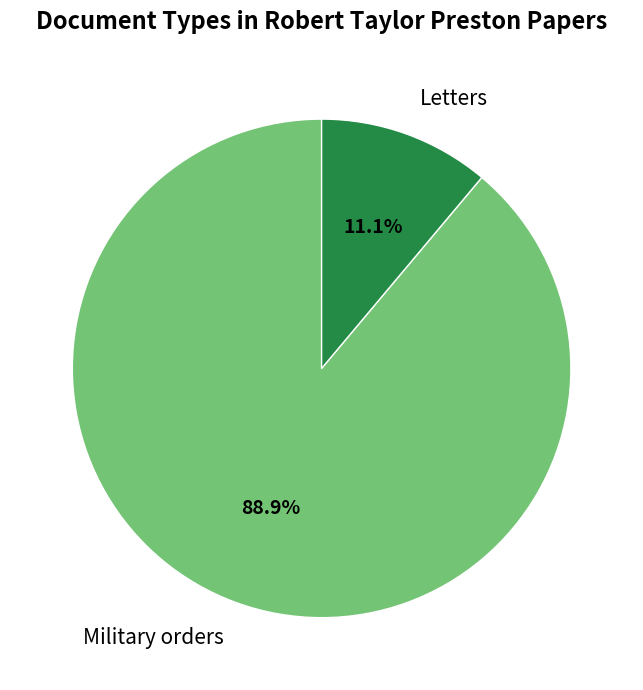

What is the smallest slice in the pie chart?

Letters